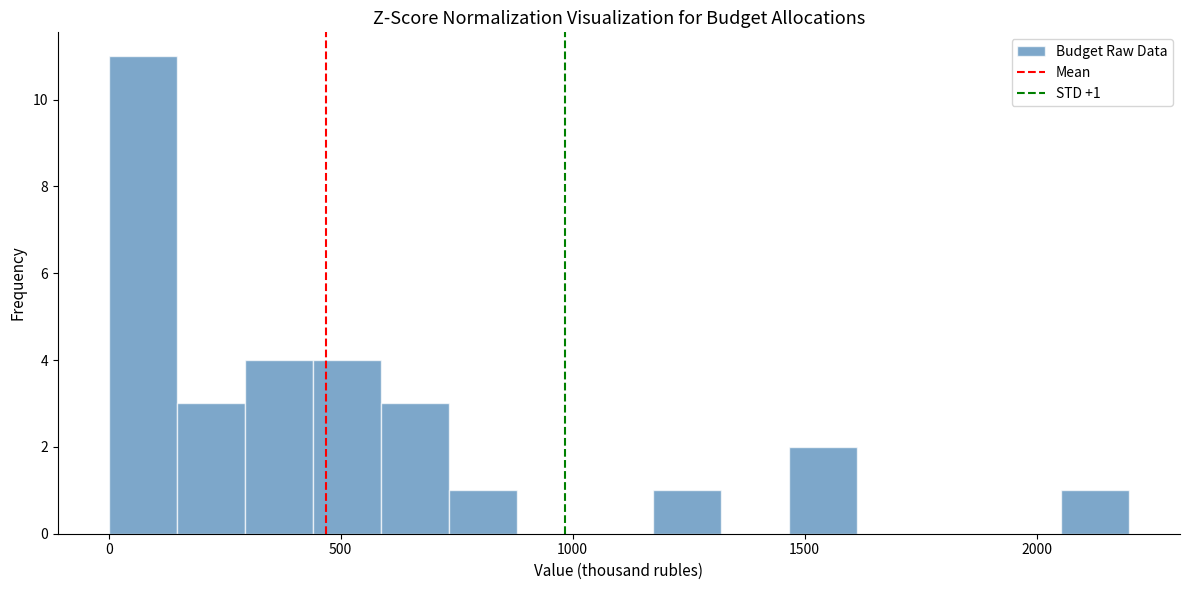

Read against the x-axis, roughly where is the centre of the tallest bar?

50